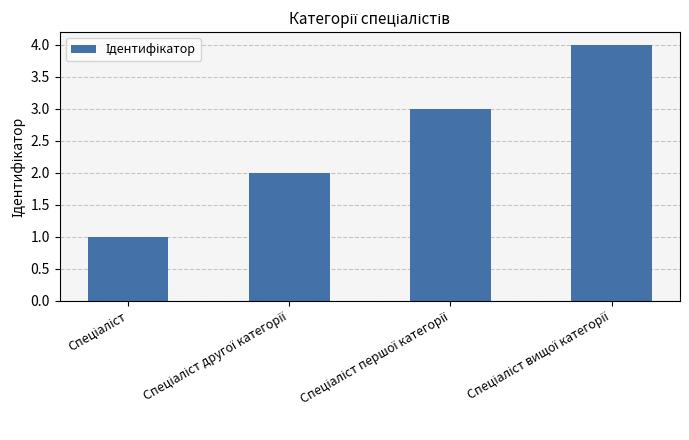

What is the difference between the maximum and minimum values?

3